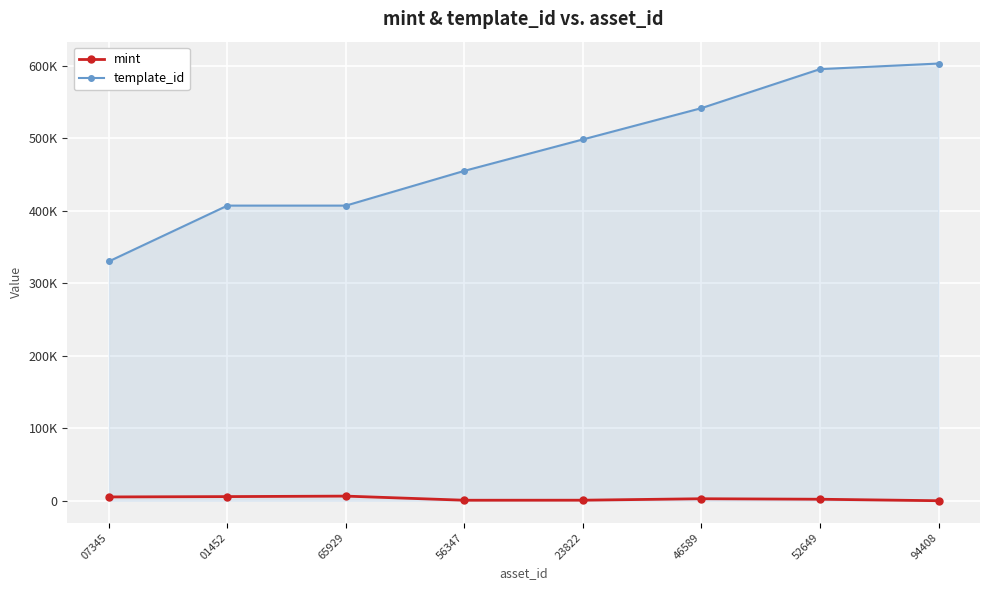

Which series has the largest range (max minus min)?

template_id